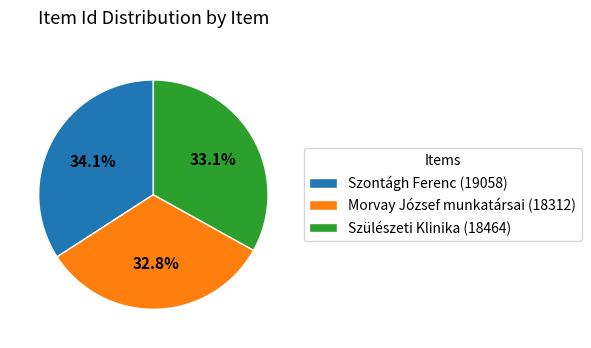

Is there a majority slice in this chart?

No